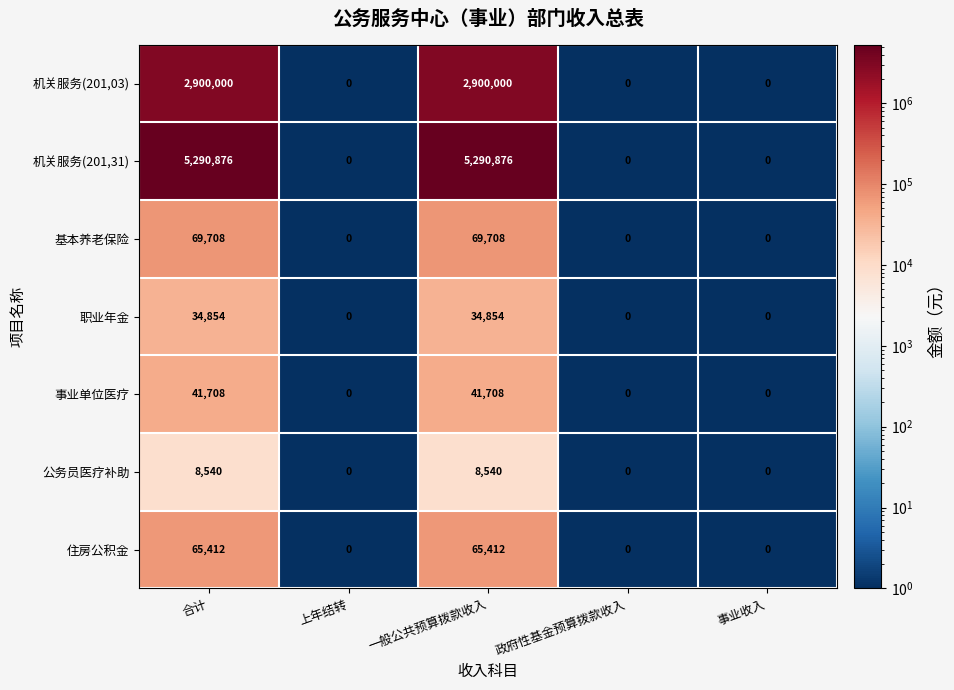

Rank the series by their maximum value, from highest to lowest.

机关服务(201,31), 机关服务(201,03), 基本养老保险, 住房公积金, 事业单位医疗, 职业年金, 公务员医疗补助